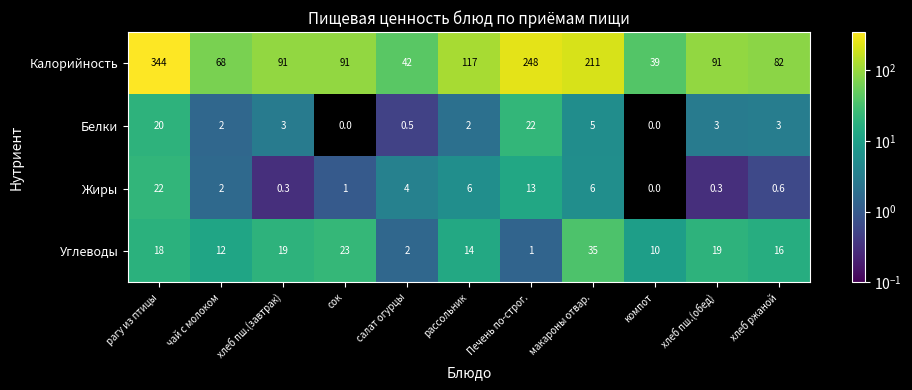

The value of Углеводы at рассольник is 20.0. True or false?

False